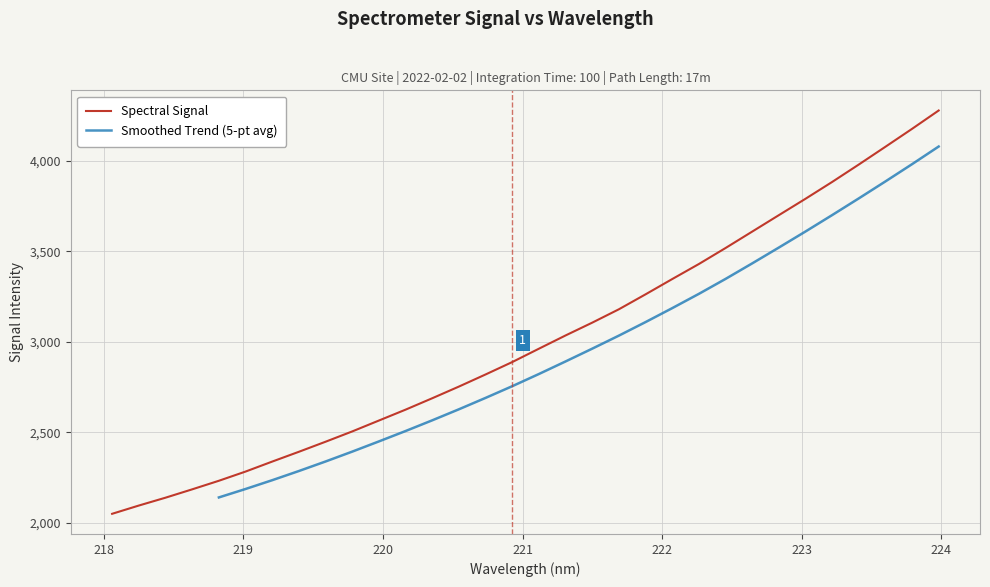

True or false: the data shows 5759.5 at 222.8355.

False